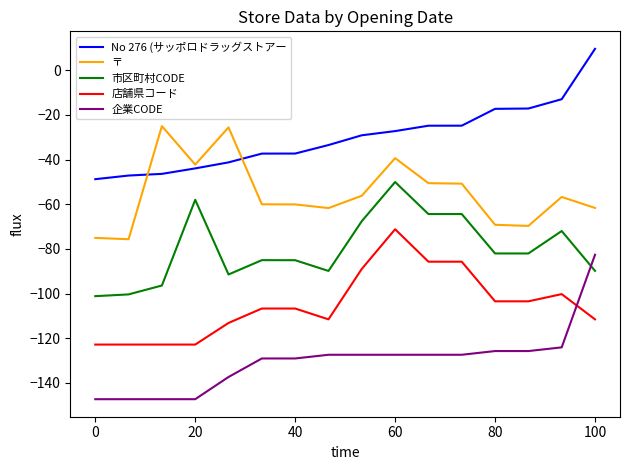

True or false: 〒 and 市区町村CODE cross at least once.

False